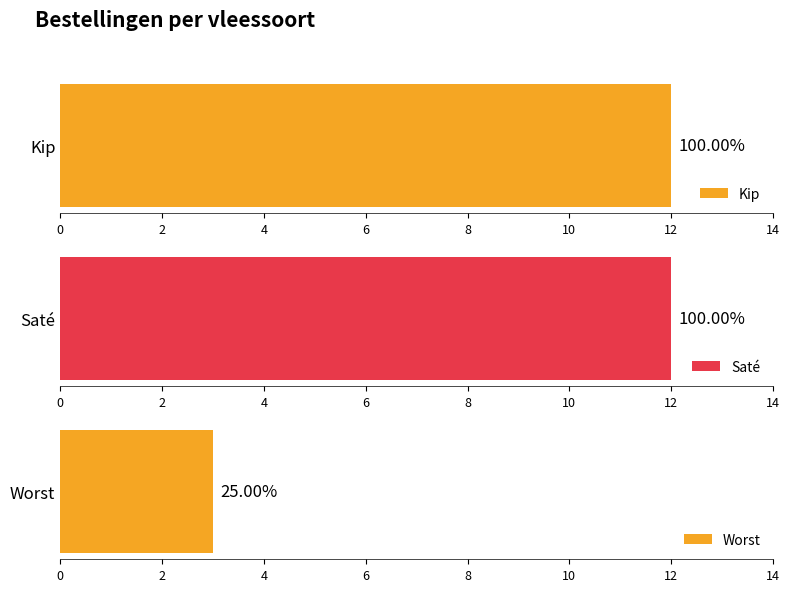

Which series has the widest spread of values?

Saté